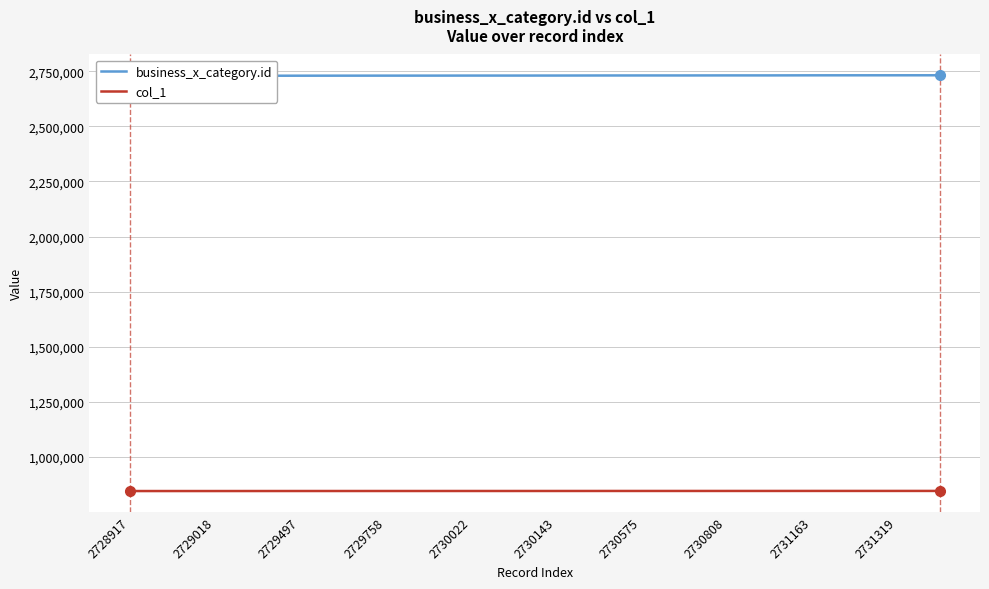

How many data points in col_1 are above 846478?

9